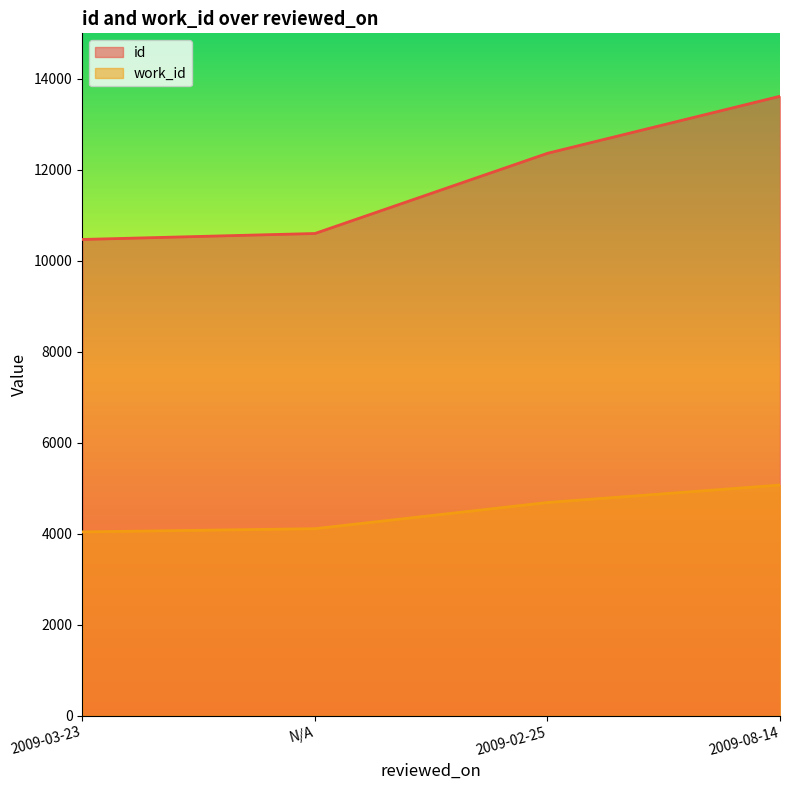

What is the maximum value shown in the chart?

13617